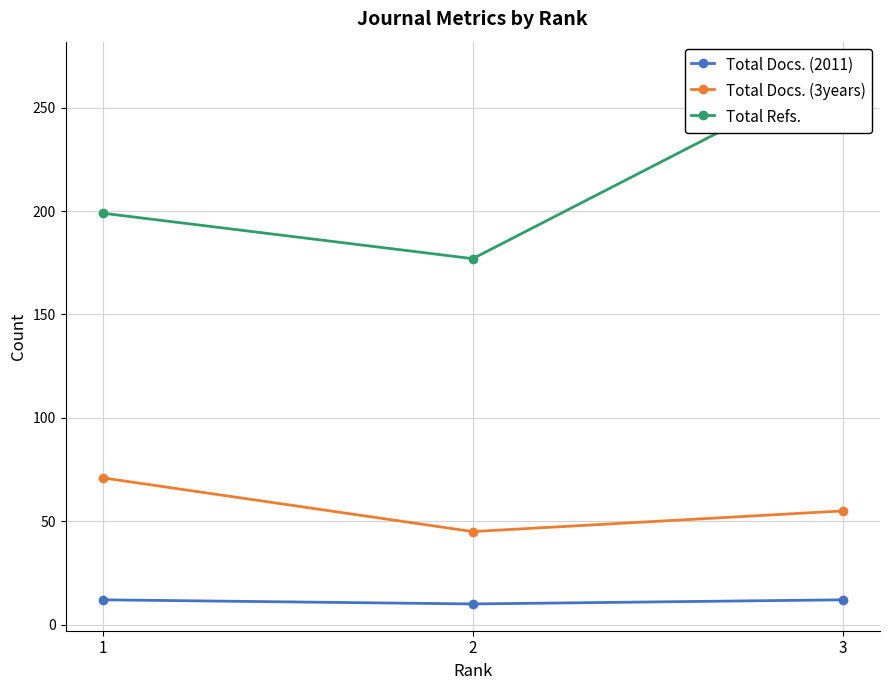

What are all the series names shown in the legend?

Total Docs. (2011), Total Docs. (3years), Total Refs.